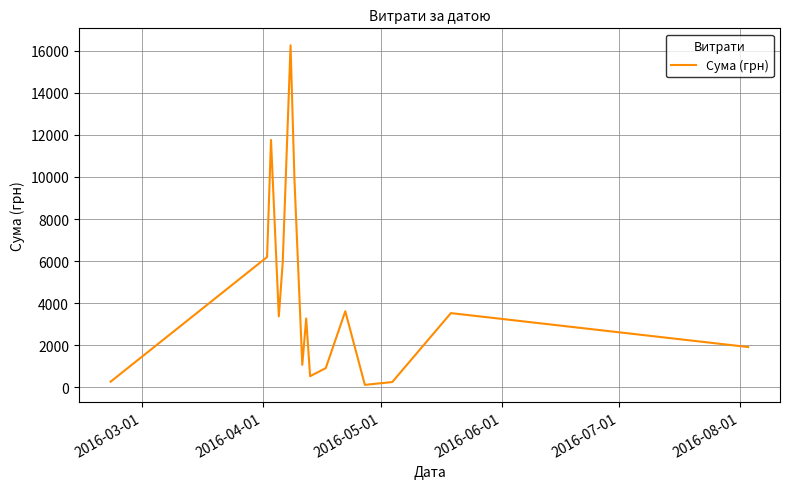

What is the greatest value displayed?

16256.5